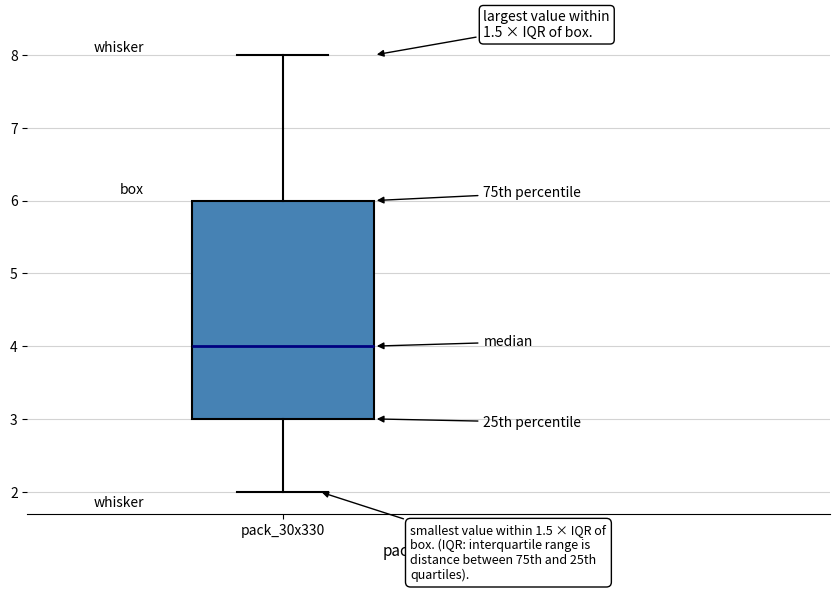

Transcribe this box plot: give where the median line is, the range the box spans, and where the two whiskers end, as read against the y-axis. The values are not printed on the chart, so give them approximately, as read against the axis.

median 4, box 3 to 6, whiskers 2 to 8